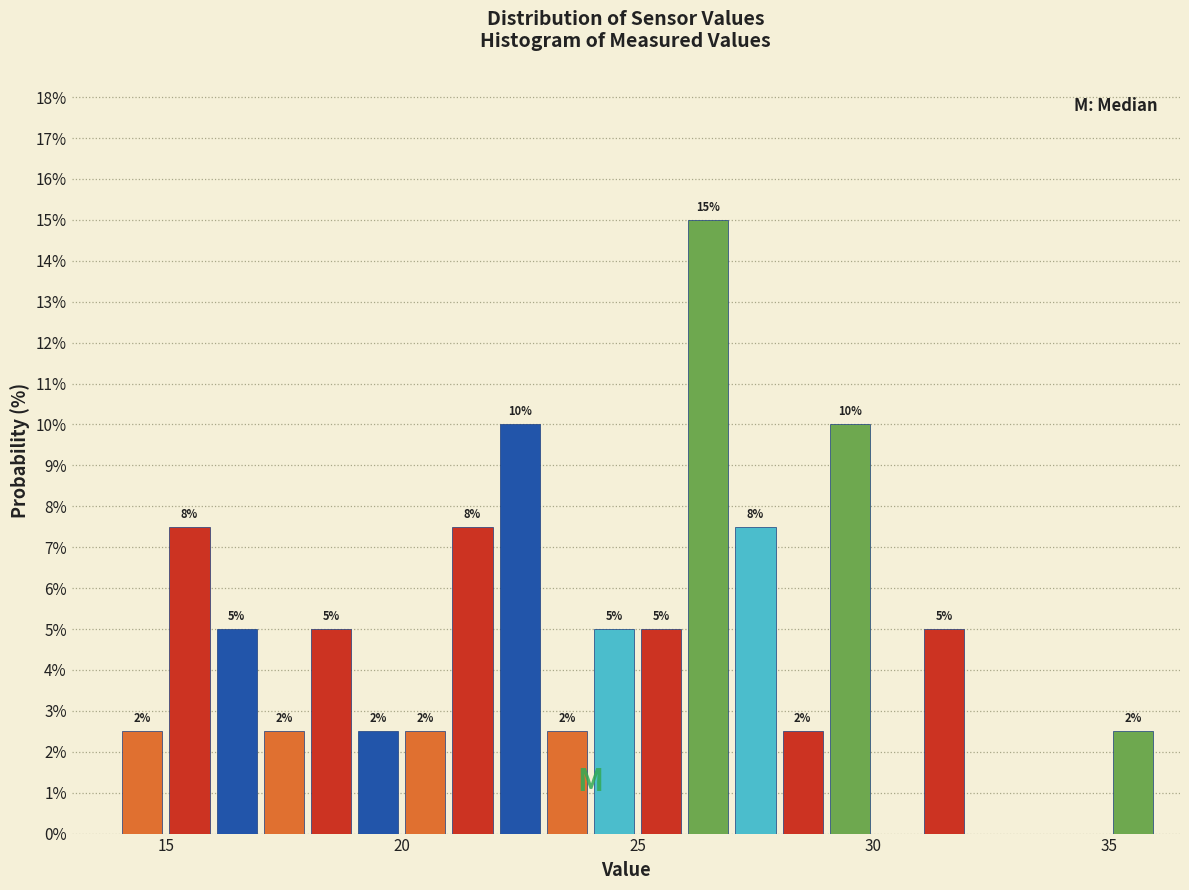

Around what value on the x-axis is the tallest bar? Give the approximate position of its centre, as read against the axis.

26.5